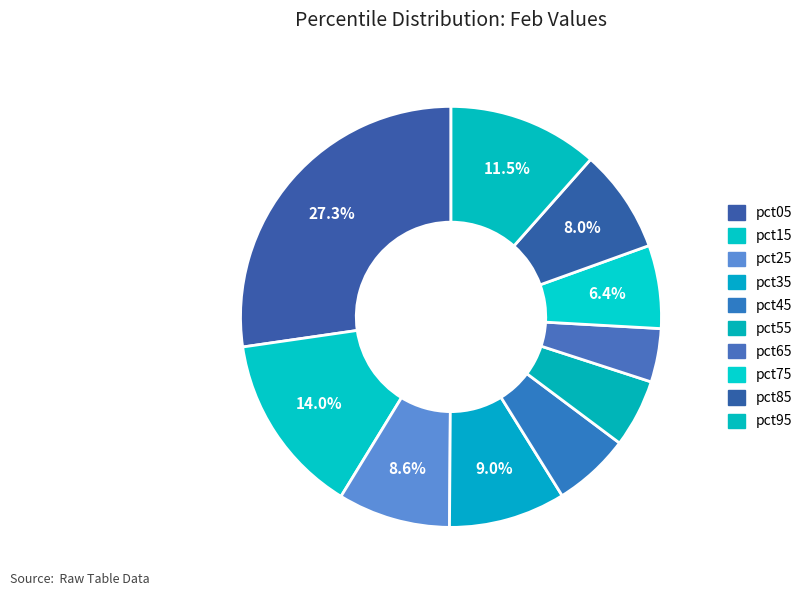

To the nearest percent, what portion does pct05 represent?

27%